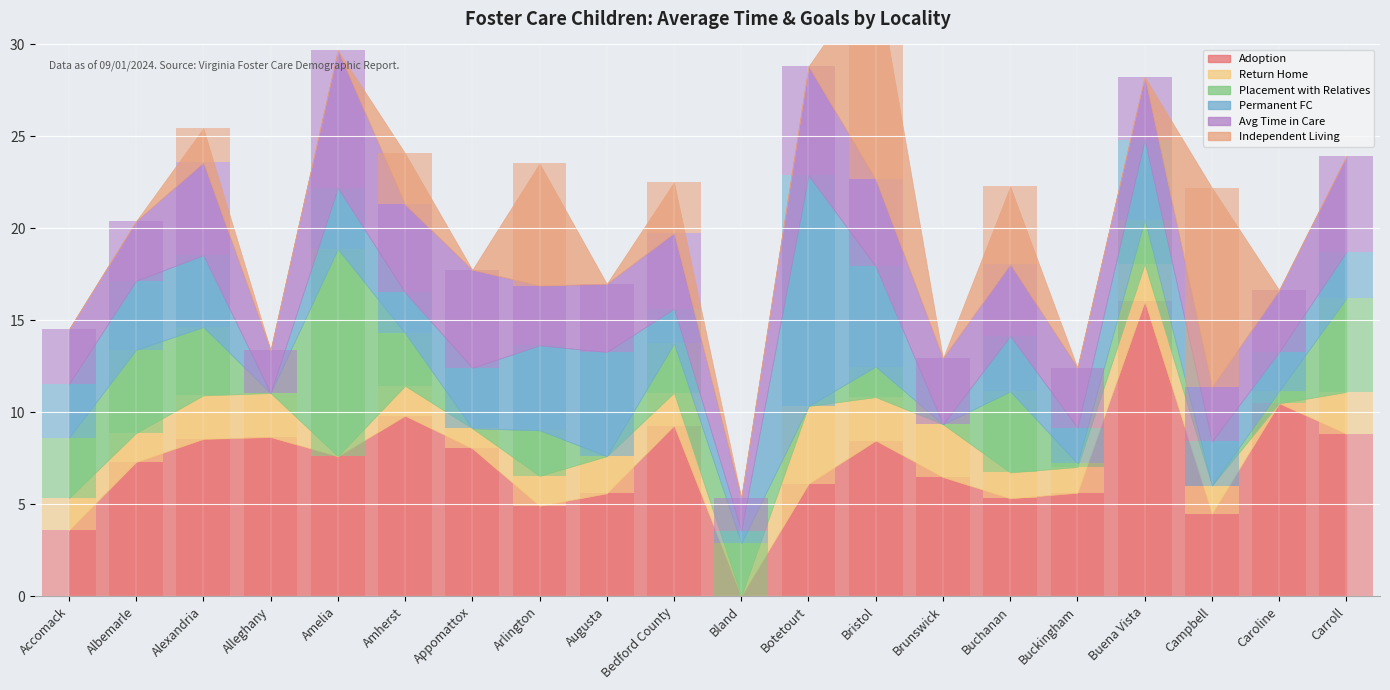

What is the label of the 18th bar from the left?

Campbell